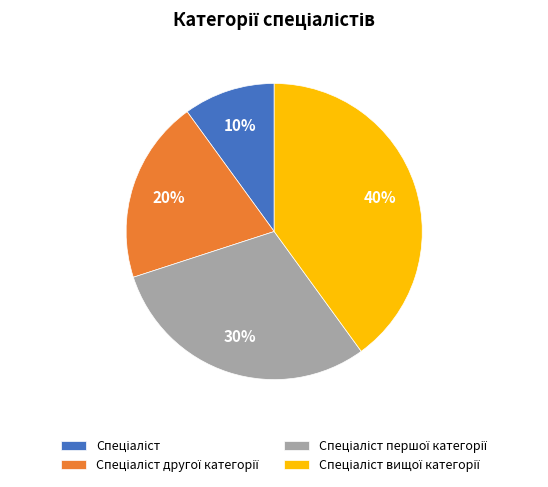

Is there any slice that represents more than half of the pie?

No